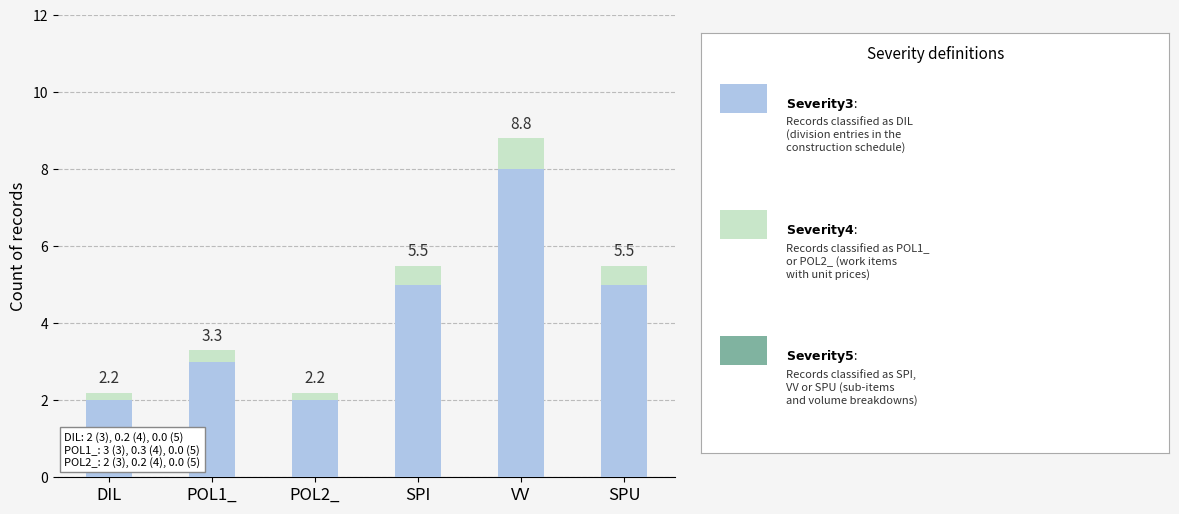

Does the chart contain stacked bars?

Yes